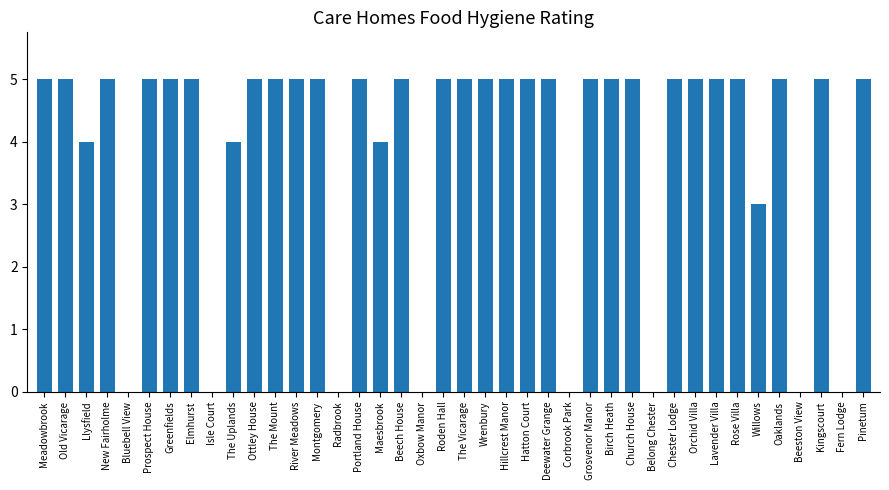

The value at Chester Lodge is 5. True or false?

True